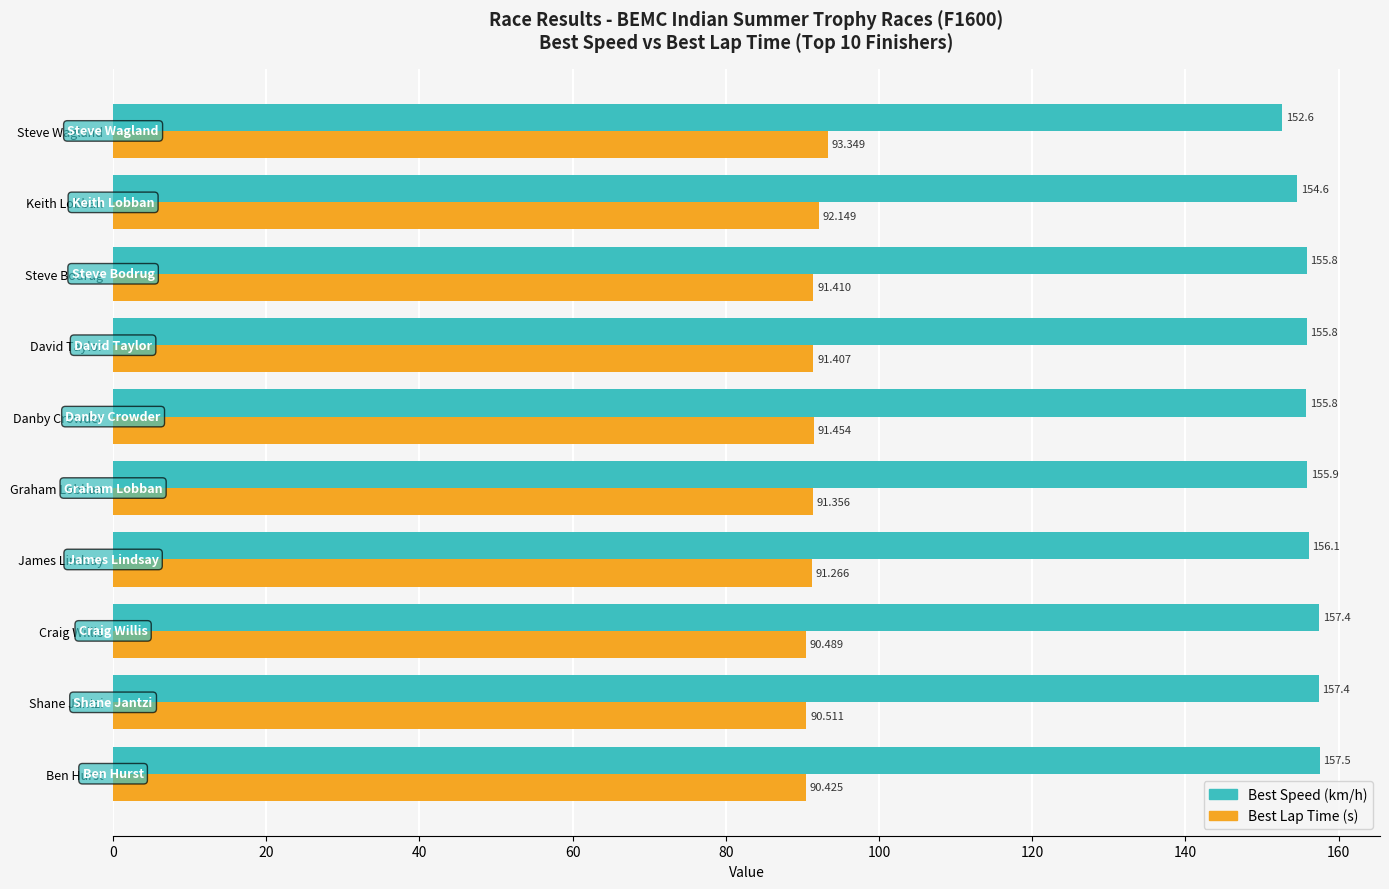

Which series has the widest spread of values?

Best Speed (km/h)